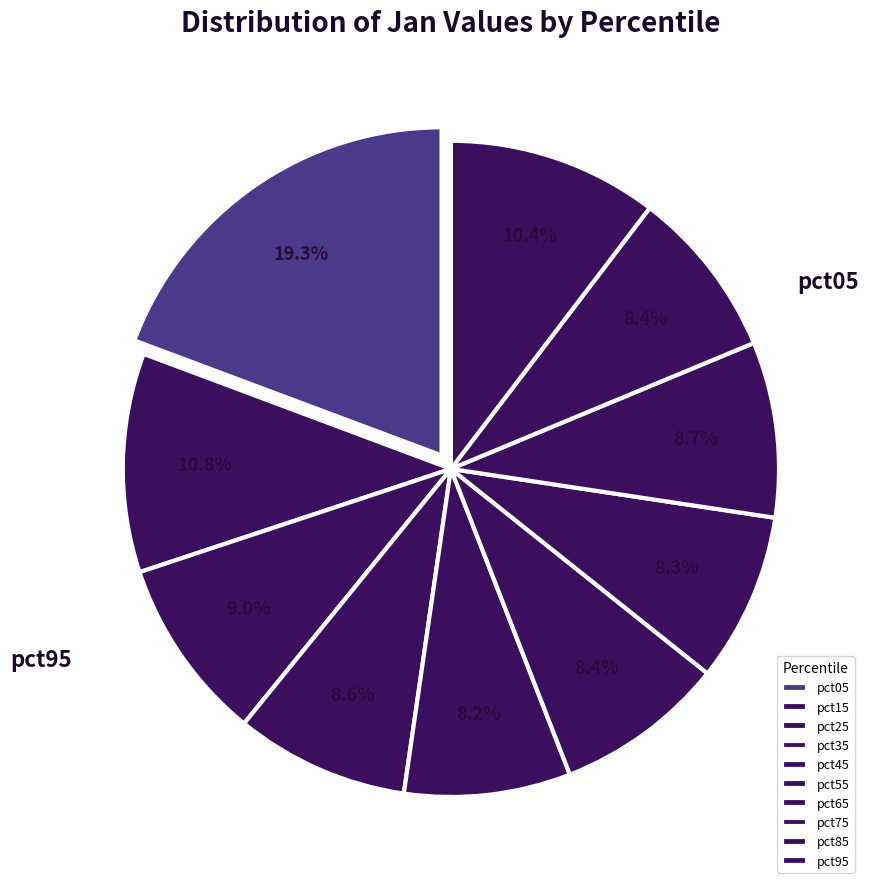

How many slices are in this pie chart?

10